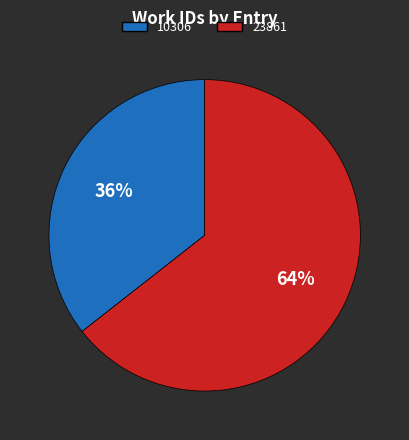

Do 10306 and 23861 together represent more than half of the pie?

Yes